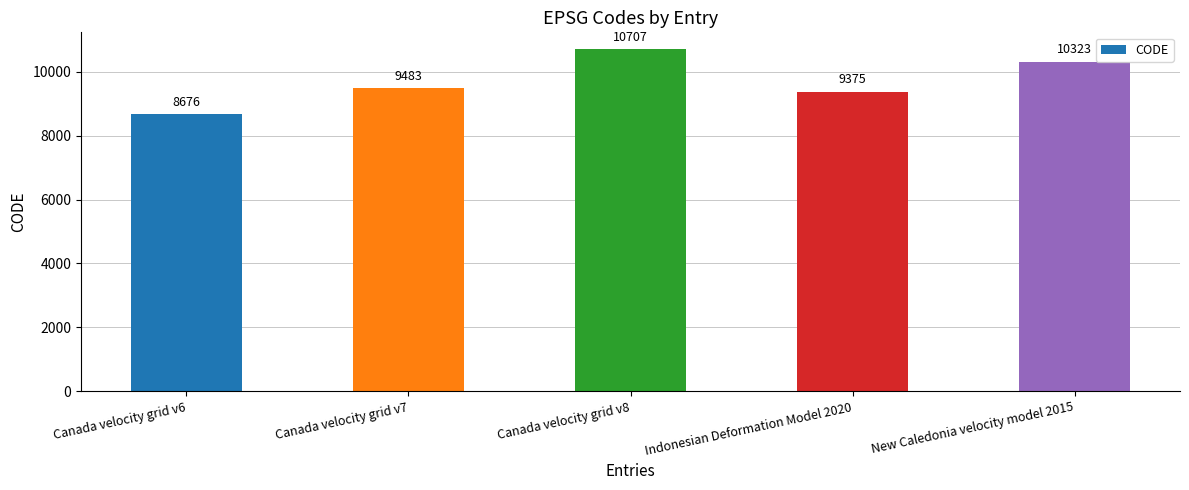

What is the approximate value at Indonesian Deformation Model 2020, to the nearest 100?

9400